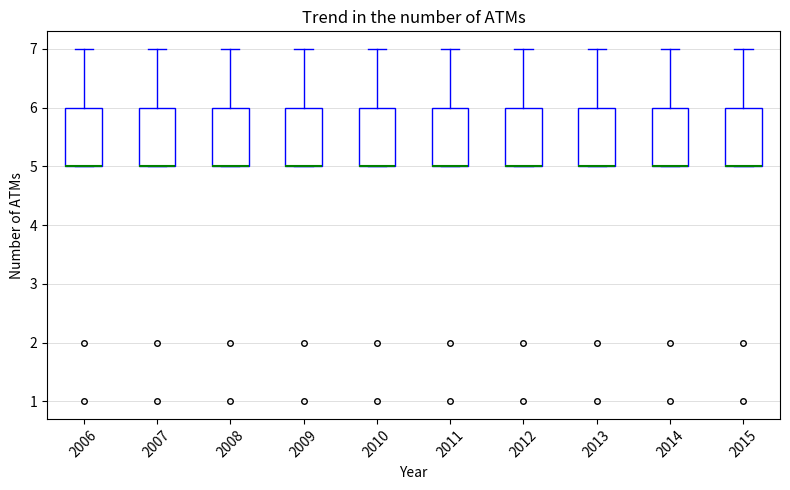

Reading left to right, transcribe this box plot: for each box, give where its median line is, the range the box spans, and where its two whiskers end, as read against the y-axis. The values are not printed on the chart, so give them approximately, as read against the axis.

2006: median 5 (drawn on the box's lower edge), box 5 to 6, whiskers 5 to 7
2007: median 5 (drawn on the box's lower edge), box 5 to 6, whiskers 5 to 7
2008: median 5 (drawn on the box's lower edge), box 5 to 6, whiskers 5 to 7
2009: median 5 (drawn on the box's lower edge), box 5 to 6, whiskers 5 to 7
2010: median 5 (drawn on the box's lower edge), box 5 to 6, whiskers 5 to 7
2011: median 5 (drawn on the box's lower edge), box 5 to 6, whiskers 5 to 7
2012: median 5 (drawn on the box's lower edge), box 5 to 6, whiskers 5 to 7
2013: median 5 (drawn on the box's lower edge), box 5 to 6, whiskers 5 to 7
2014: median 5 (drawn on the box's lower edge), box 5 to 6, whiskers 5 to 7
2015: median 5 (drawn on the box's lower edge), box 5 to 6, whiskers 5 to 7